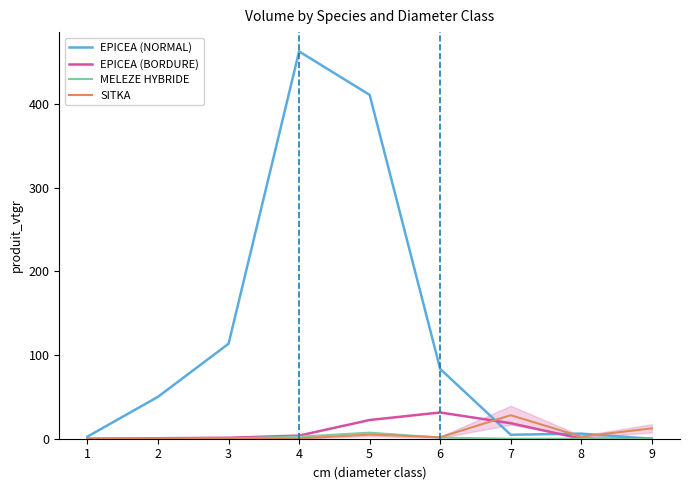

What is the average value of the EPICEA (NORMAL) series?

125.9